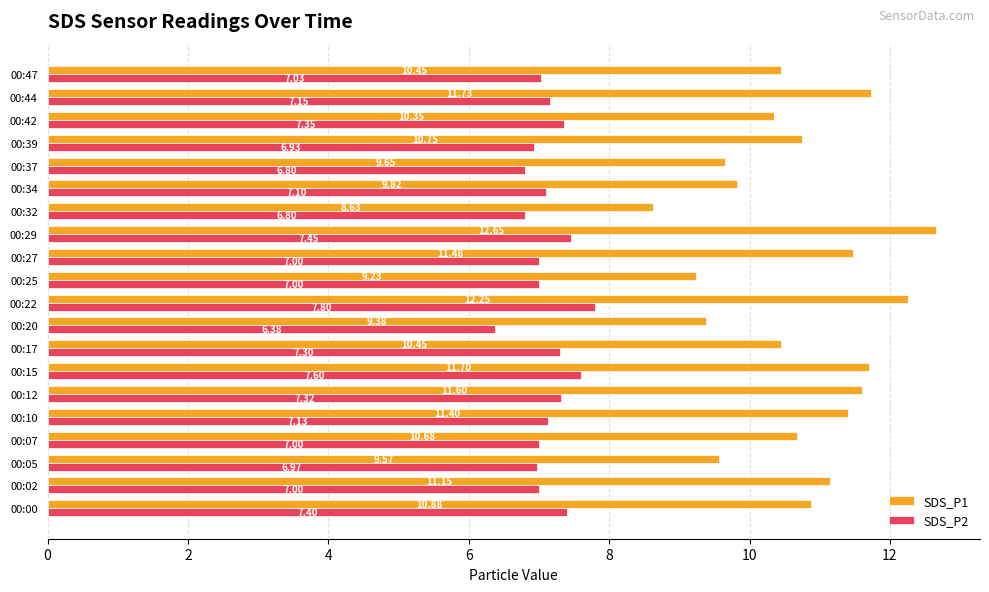

How many data points in SDS_P1 are less than 10?

6